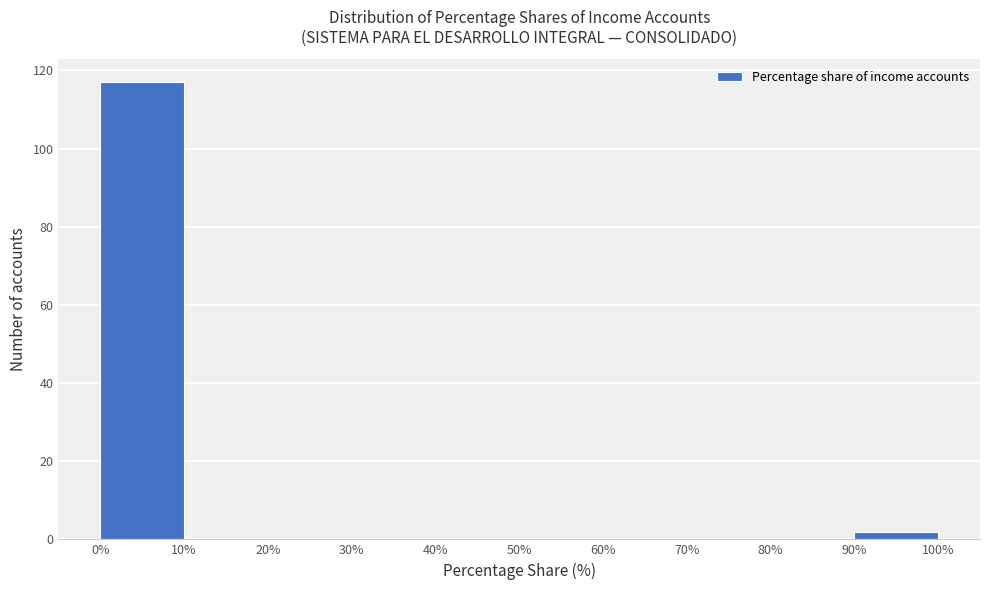

Over which range of the x-axis is the bar tallest?

0% to 10%